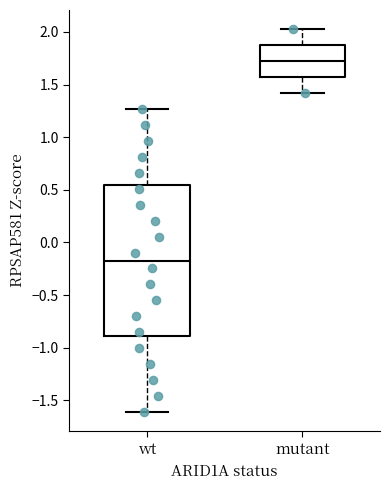

Reading left to right, read every box against the y-axis: the position of its median line, the range the box covers, and the ends of its whiskers. The values are not printed on the chart, so give them approximately, as read against the axis.

wt: median -0.15, box -0.90 to 0.55, whiskers -1.60 to 1.25
mutant: median 1.70, box 1.55 to 1.85, whiskers 1.40 to 2.05